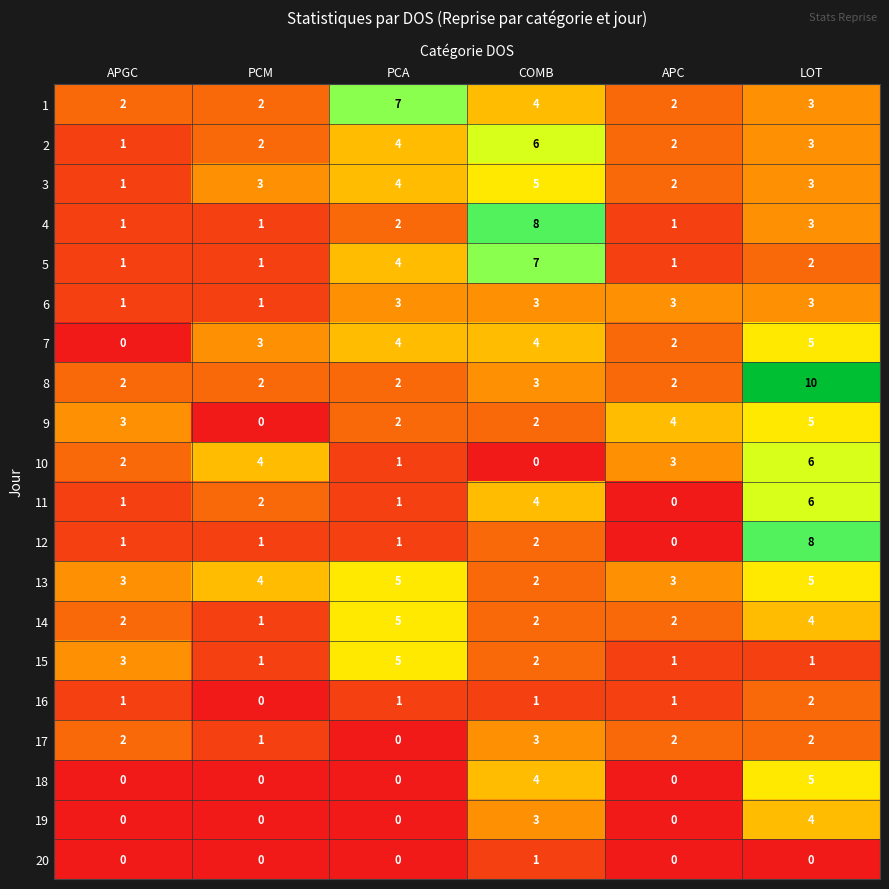

Is it true that 13 equals 5 at LOT?

True